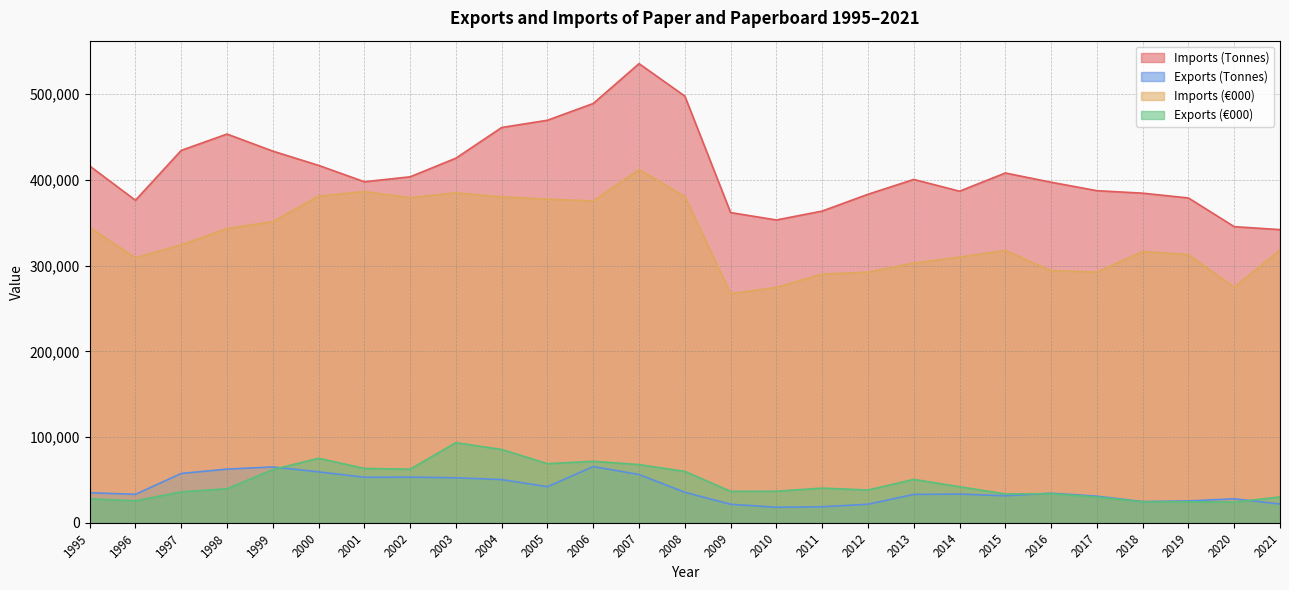

What is the difference between the Exports (€000) values at 2006 and 2000?

3509